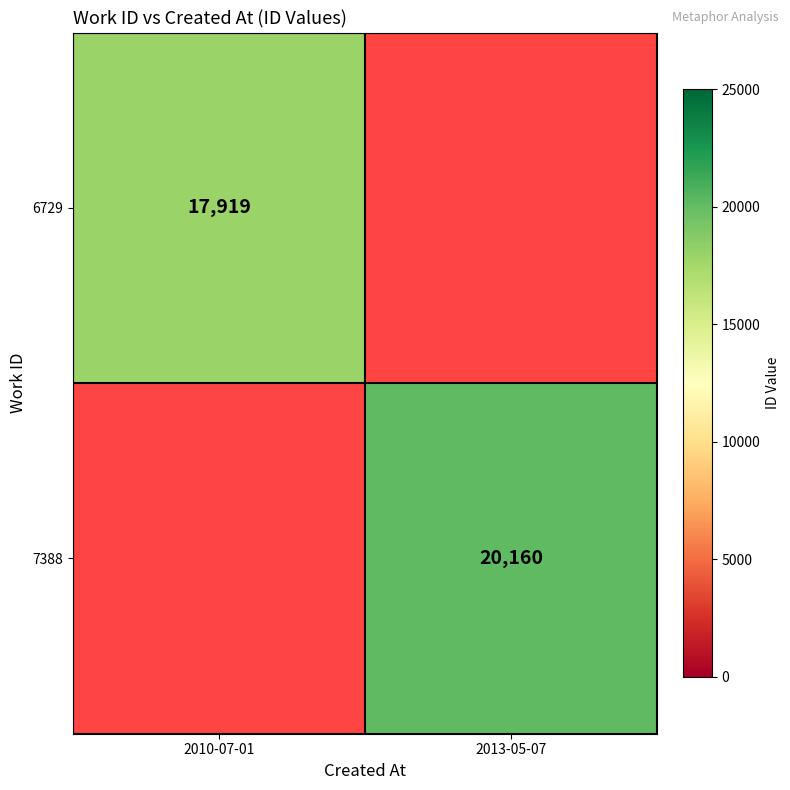

Between 2013-05-07 and 2010-07-01, which is larger?

2010-07-01